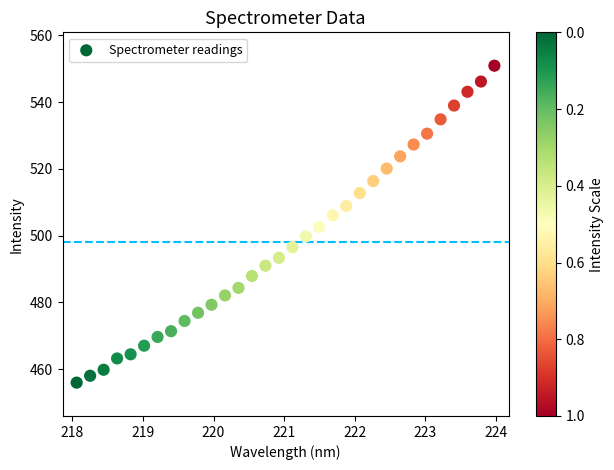

What is the range of X values (max minus min)?

5.9